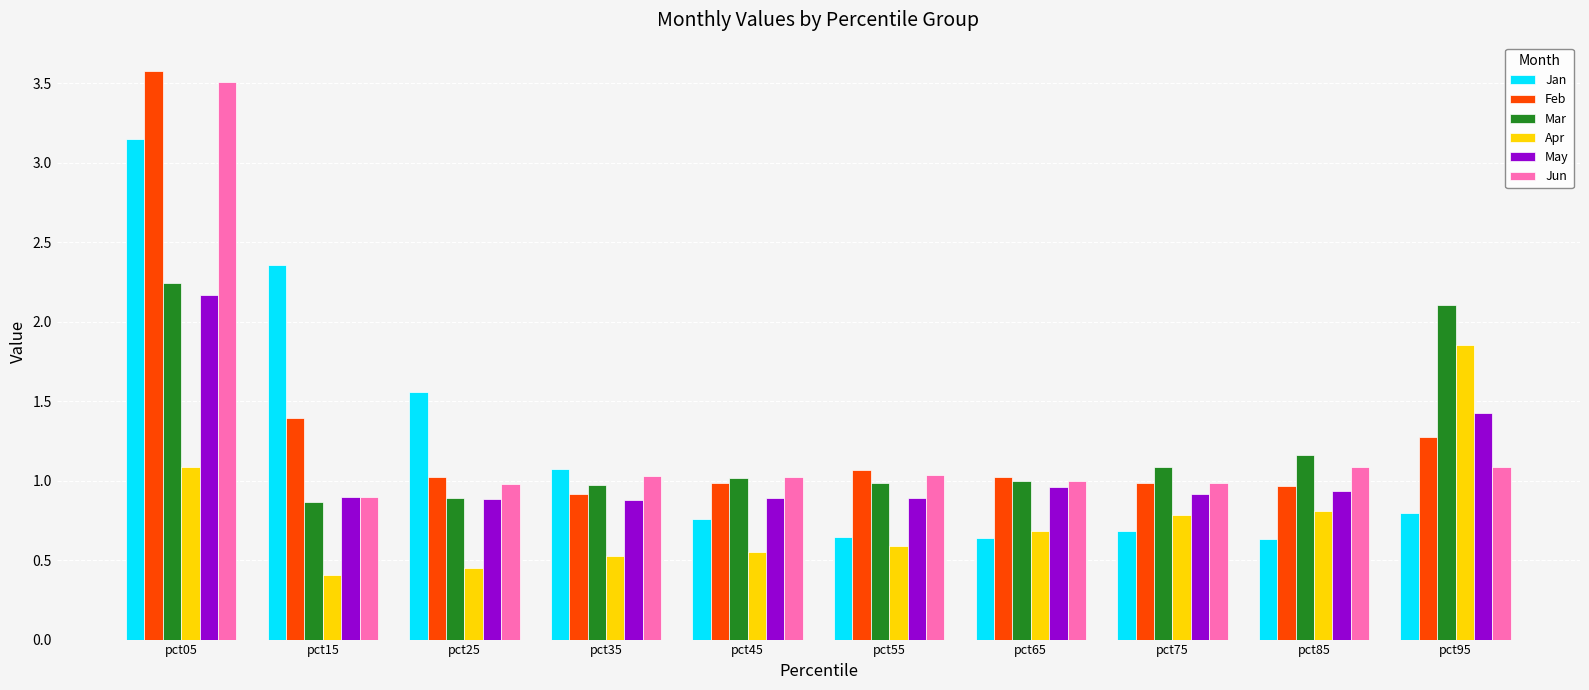

Which label corresponds to the largest value in the chart?

pct05